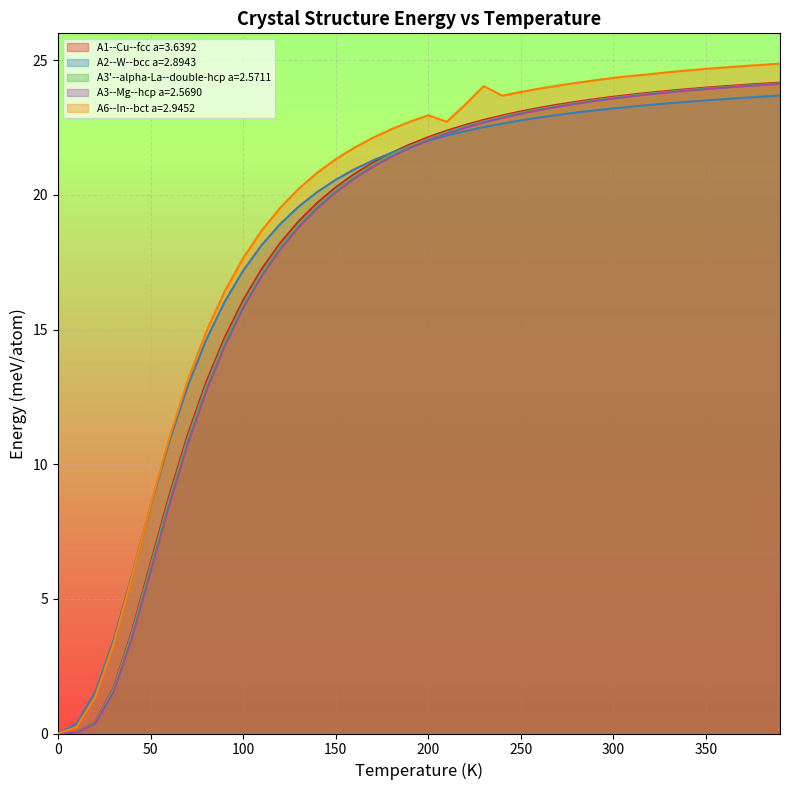

Which series has the largest range (max minus min)?

A6--In--bct a=2.9452